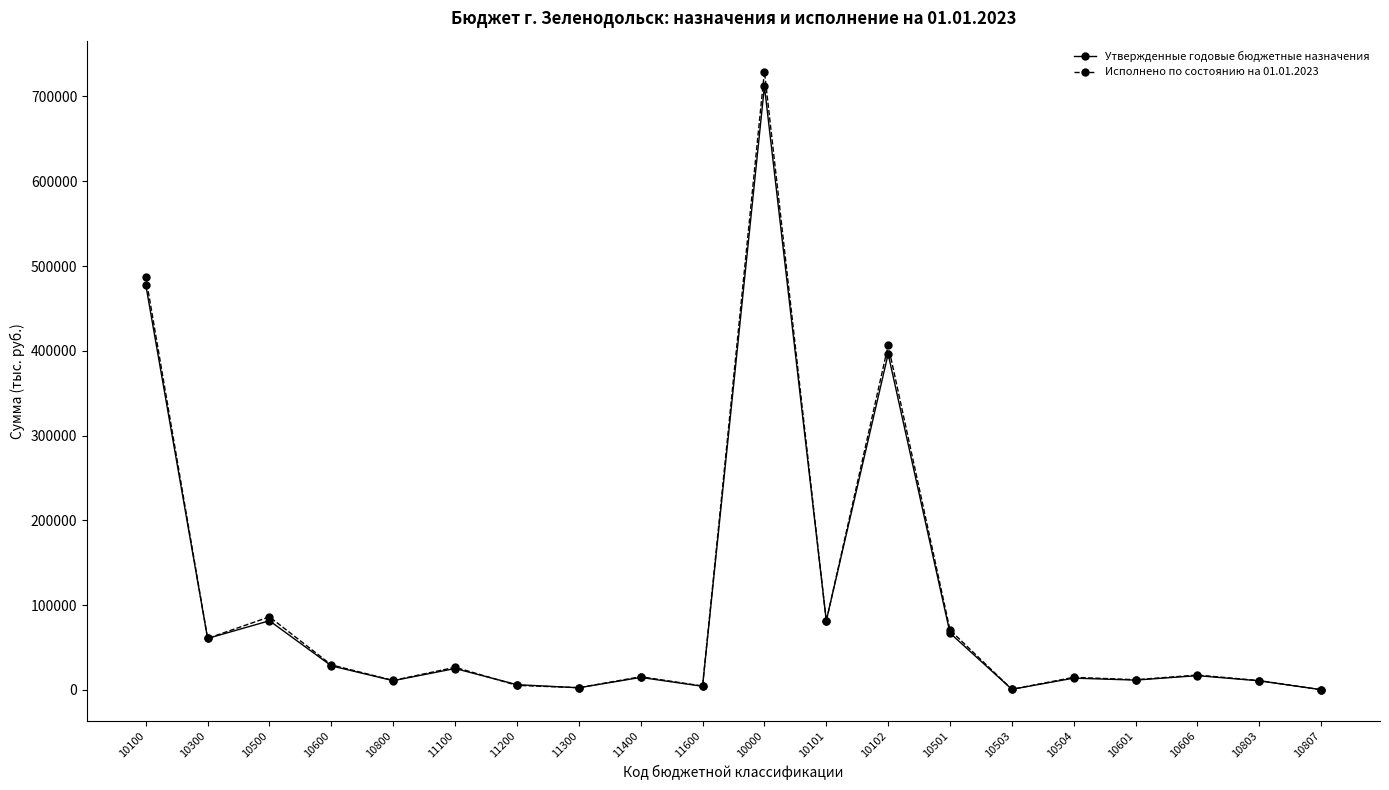

Which series has the widest spread of values?

Исполнено по состоянию на 01.01.2023